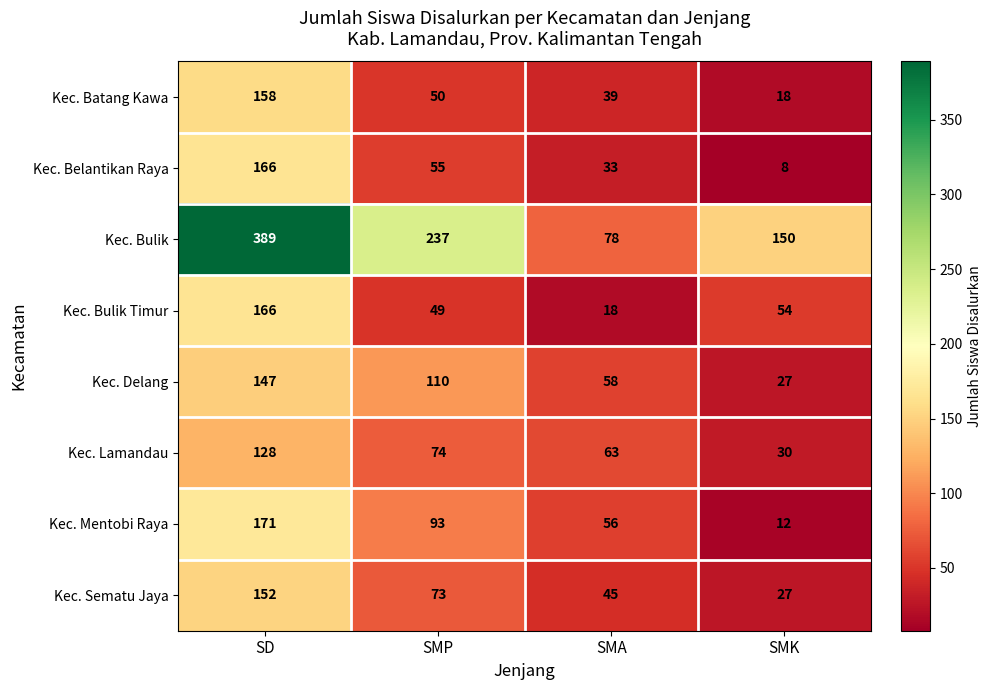

Which series has the largest total across all categories?

Kec. Bulik